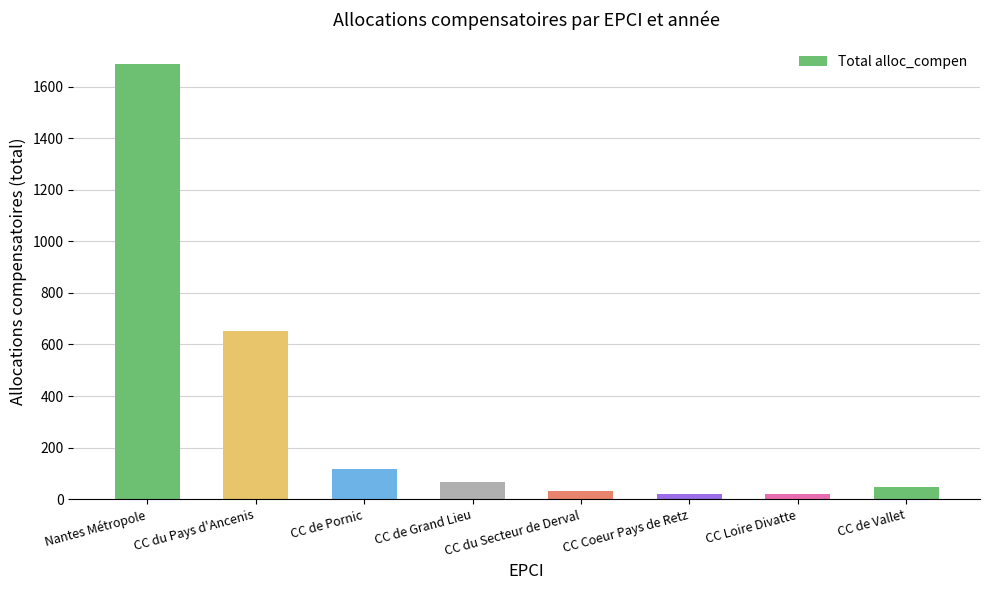

What is the label of the 4th bar from the right?

CC du Secteur de Derval